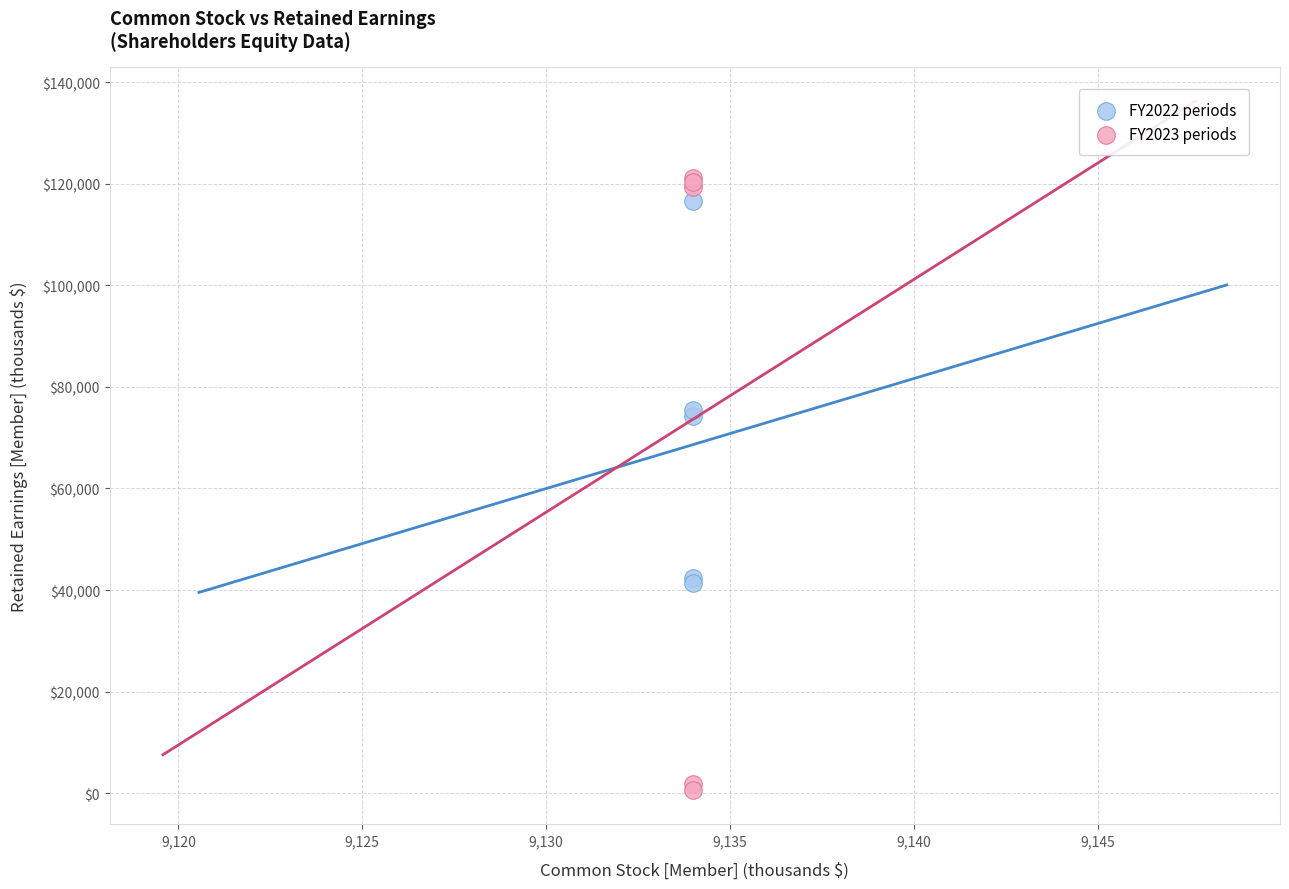

What are all the series names shown in the legend?

FY2022 periods, FY2023 periods